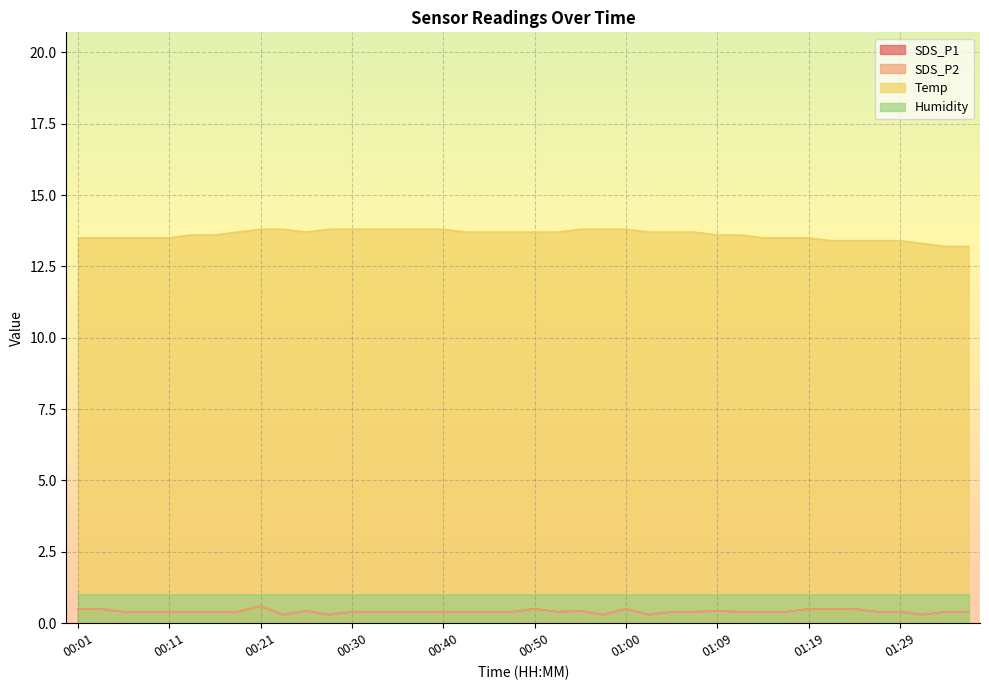

Does the chart display data point markers on the line(s)?

No